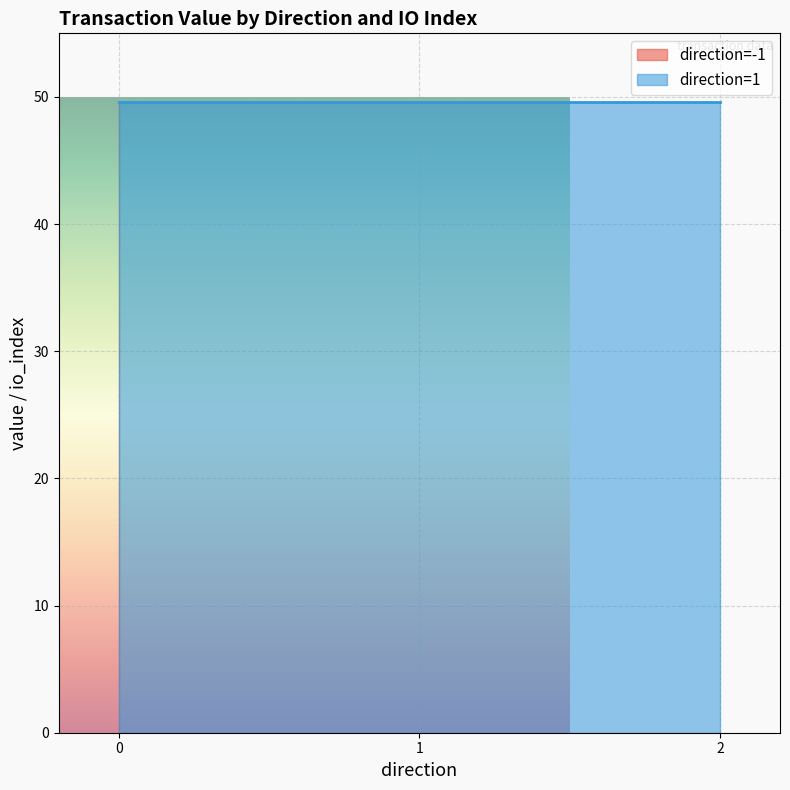

What is the total value across all series at 1?

49.6